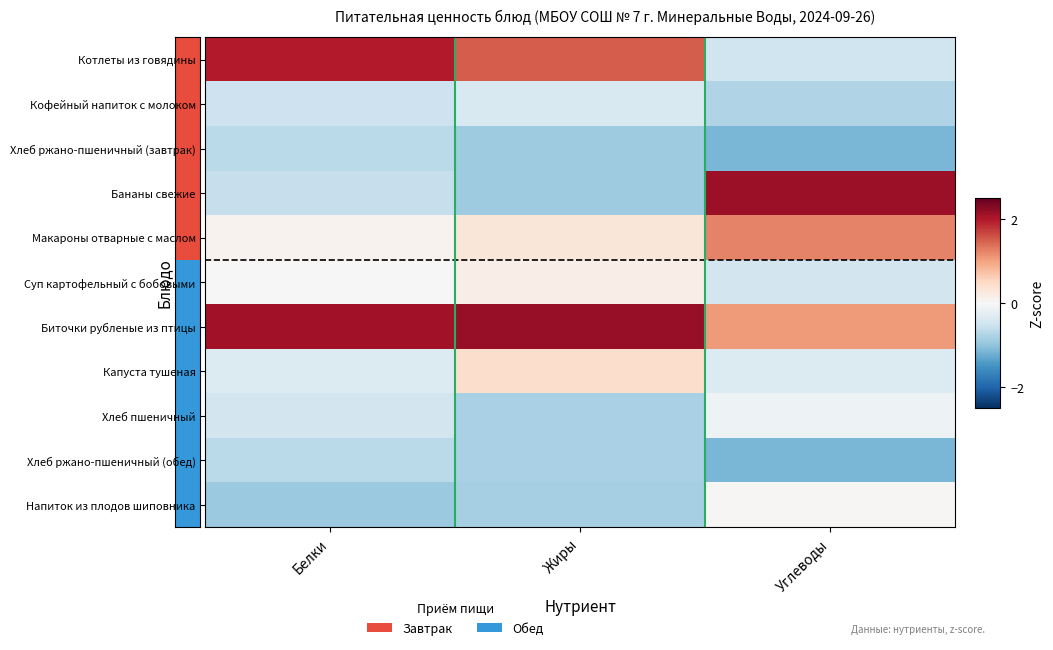

Between Жиры and Углеводы, which series saw the biggest shift?

Бананы свежие